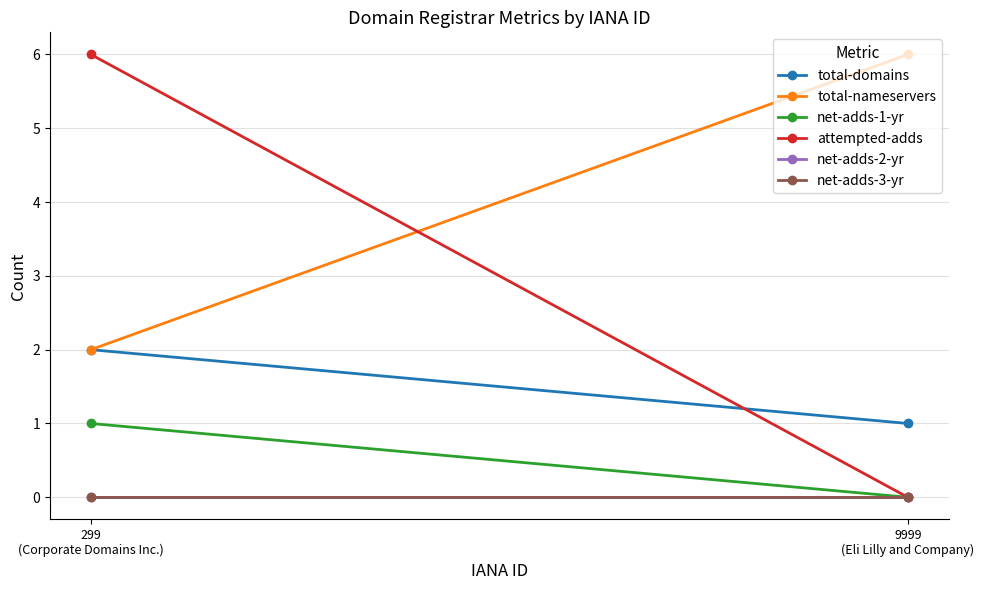

Between 299
(Corporate Domains Inc.) and 9999
(Eli Lilly and Company), which series saw the biggest shift?

attempted-adds